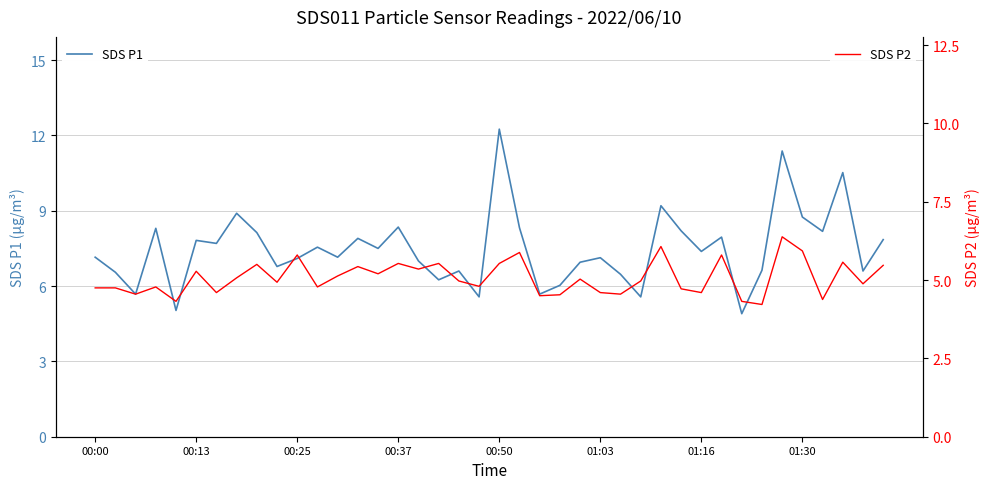

List the series in order of their peak value, highest first.

SDS P1, SDS P2